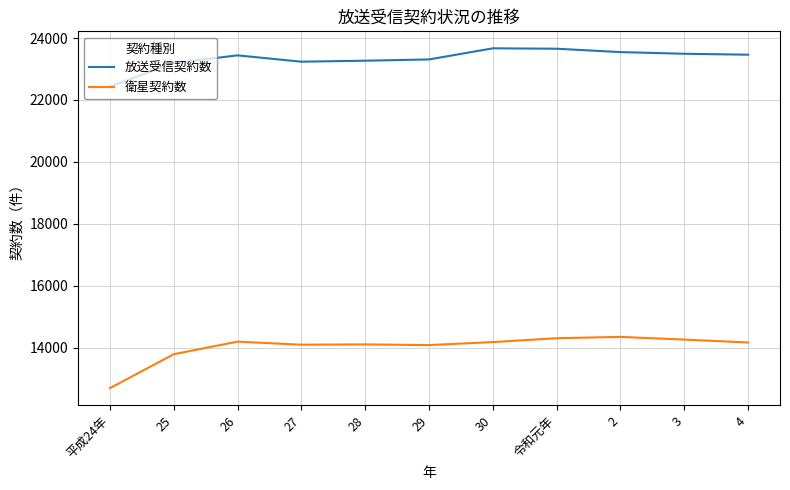

What is the spread (max minus min) of values at 26?

9250